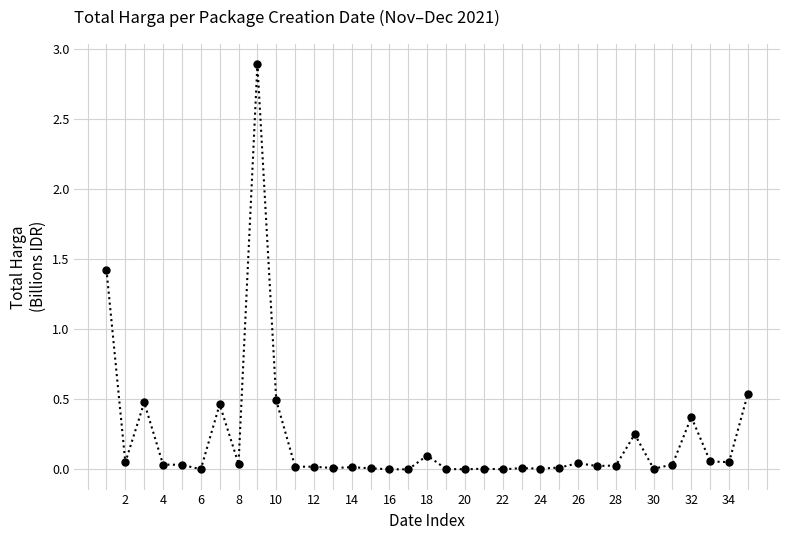

What is the greatest value displayed?

2.9